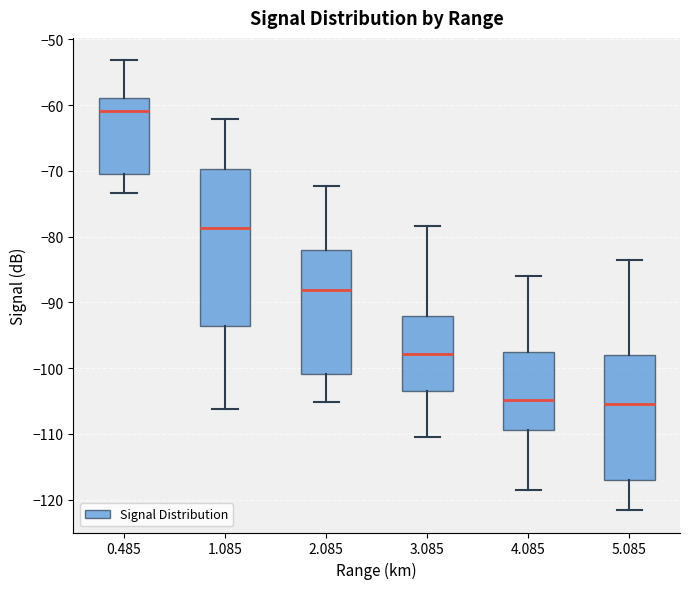

Comparing the boxes themselves (not the whiskers), which one is the tallest?

1.085